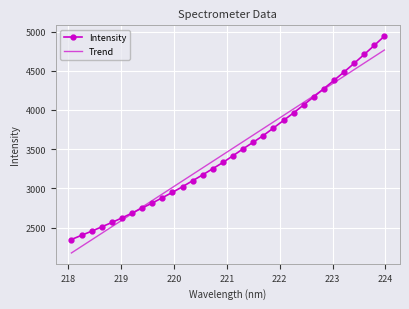

List the series in order of their peak value, highest first.

Intensity, Trend